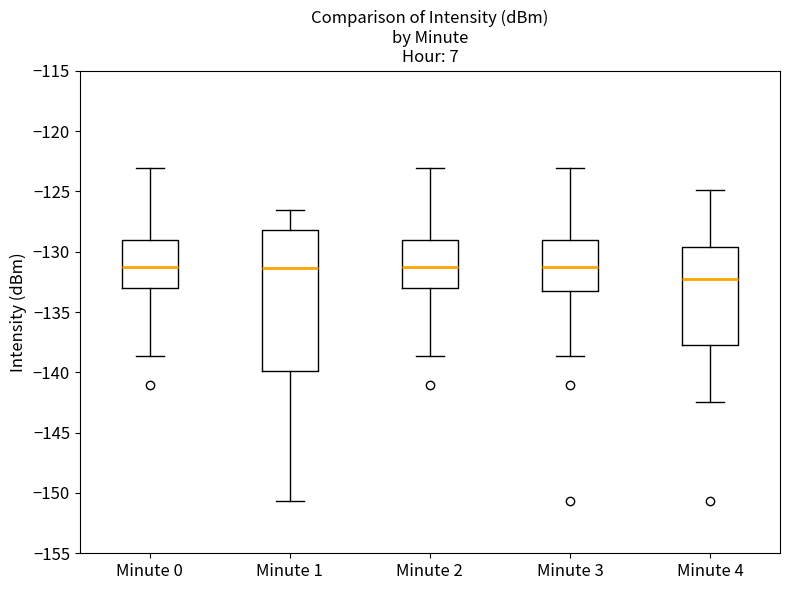

Reading left to right, read every box against the y-axis: the position of its median line, the range the box covers, and the ends of its whiskers. The values are not printed on the chart, so give them approximately, as read against the axis.

Minute 0: median -131.5, box -133.0 to -129.0, whiskers -138.5 to -123.0
Minute 1: median -131.5, box -140.0 to -128.0, whiskers -150.5 to -126.5
Minute 2: median -131.5, box -133.0 to -129.0, whiskers -138.5 to -123.0
Minute 3: median -131.5, box -133.0 to -129.0, whiskers -138.5 to -123.0
Minute 4: median -132.5, box -137.5 to -129.5, whiskers -142.5 to -125.0